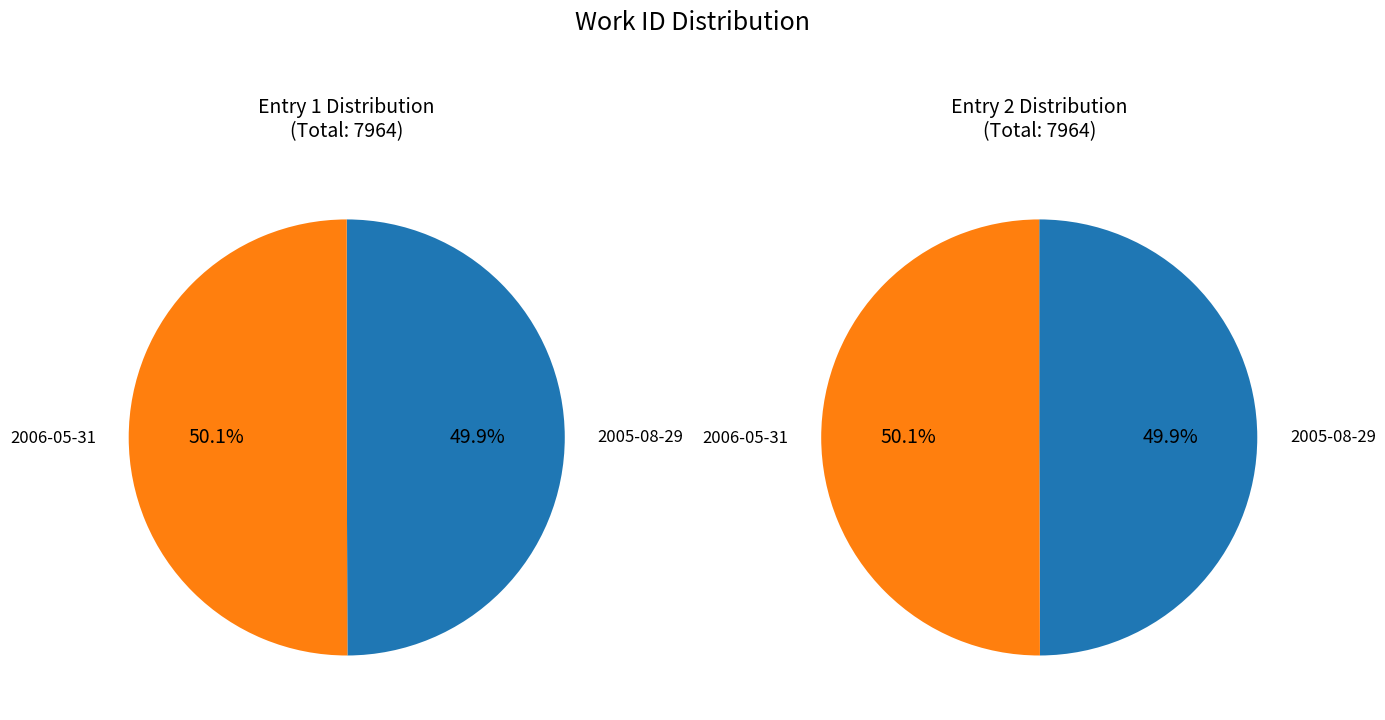

Is there any slice that represents more than half of the pie?

Yes